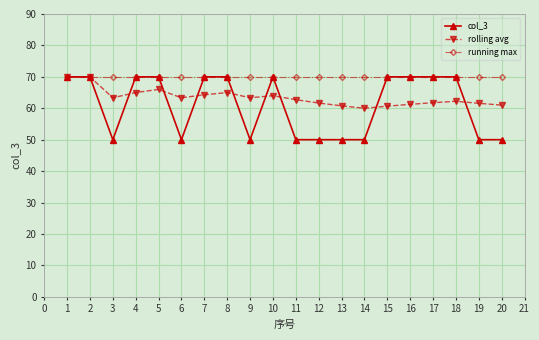

Does the chart display data point markers on the line(s)?

Yes